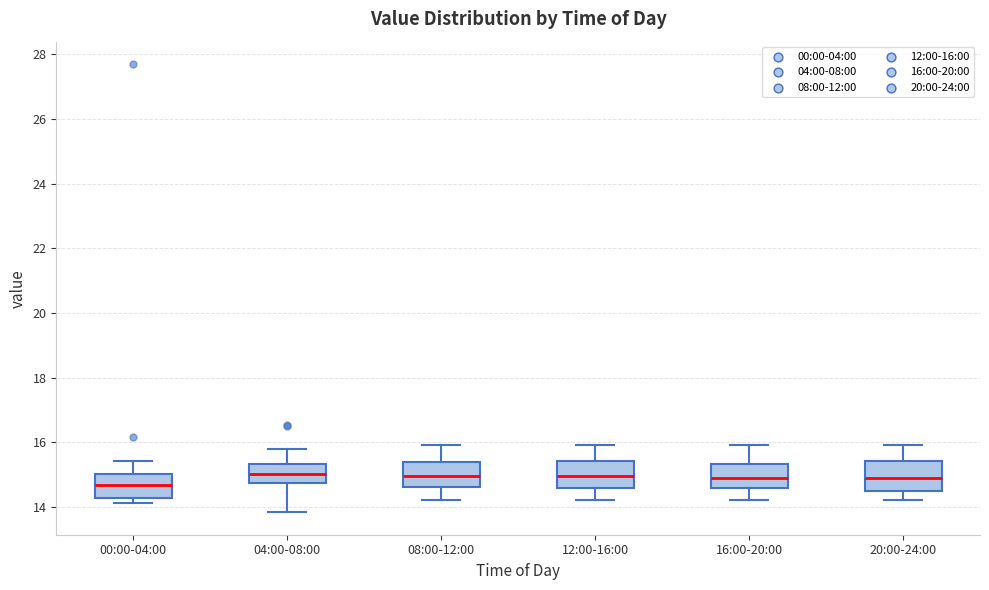

Reading left to right, read every box against the y-axis: the position of its median line, the range the box covers, and the ends of its whiskers. The values are not printed on the chart, so give them approximately, as read against the axis.

00:00-04:00: median 14.6, box 14.2 to 15.0, whiskers 14.2 (just below the box's lower edge) to 15.4
04:00-08:00: median 15.0, box 14.8 to 15.4, whiskers 13.8 to 15.8
08:00-12:00: median 15.0, box 14.6 to 15.4, whiskers 14.2 to 16.0
12:00-16:00: median 15.0, box 14.6 to 15.4, whiskers 14.2 to 16.0
16:00-20:00: median 15.0, box 14.6 to 15.4, whiskers 14.2 to 16.0
20:00-24:00: median 15.0, box 14.6 to 15.4, whiskers 14.2 to 16.0